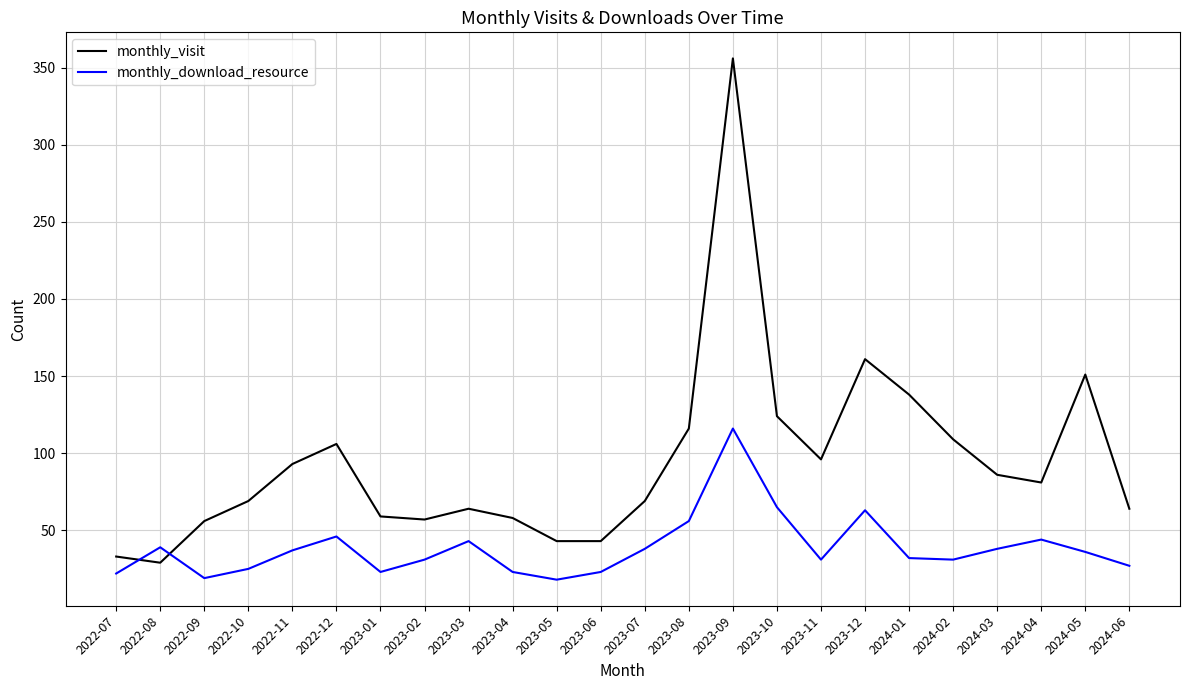

What position from the left is 2023-03?

9